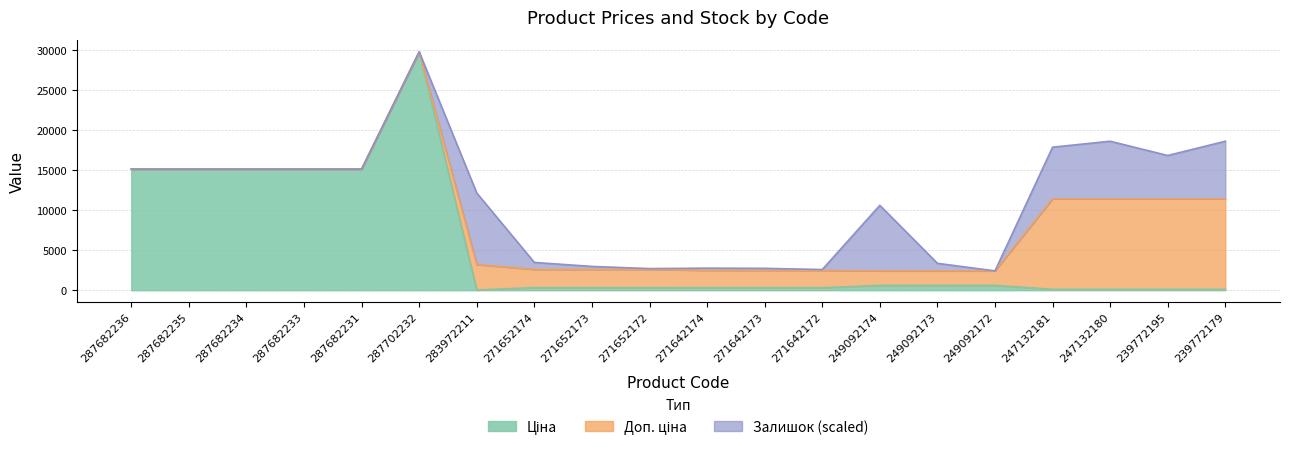

True or false: Ціна and Доп. ціна intersect in this chart.

False